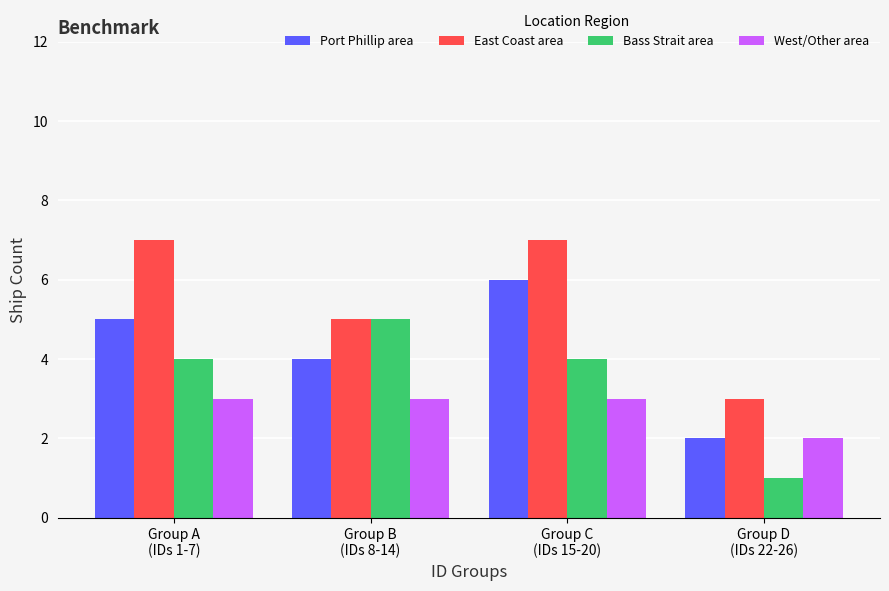

What are all the series names shown in the legend?

Port Phillip area, East Coast area, Bass Strait area, West/Other area